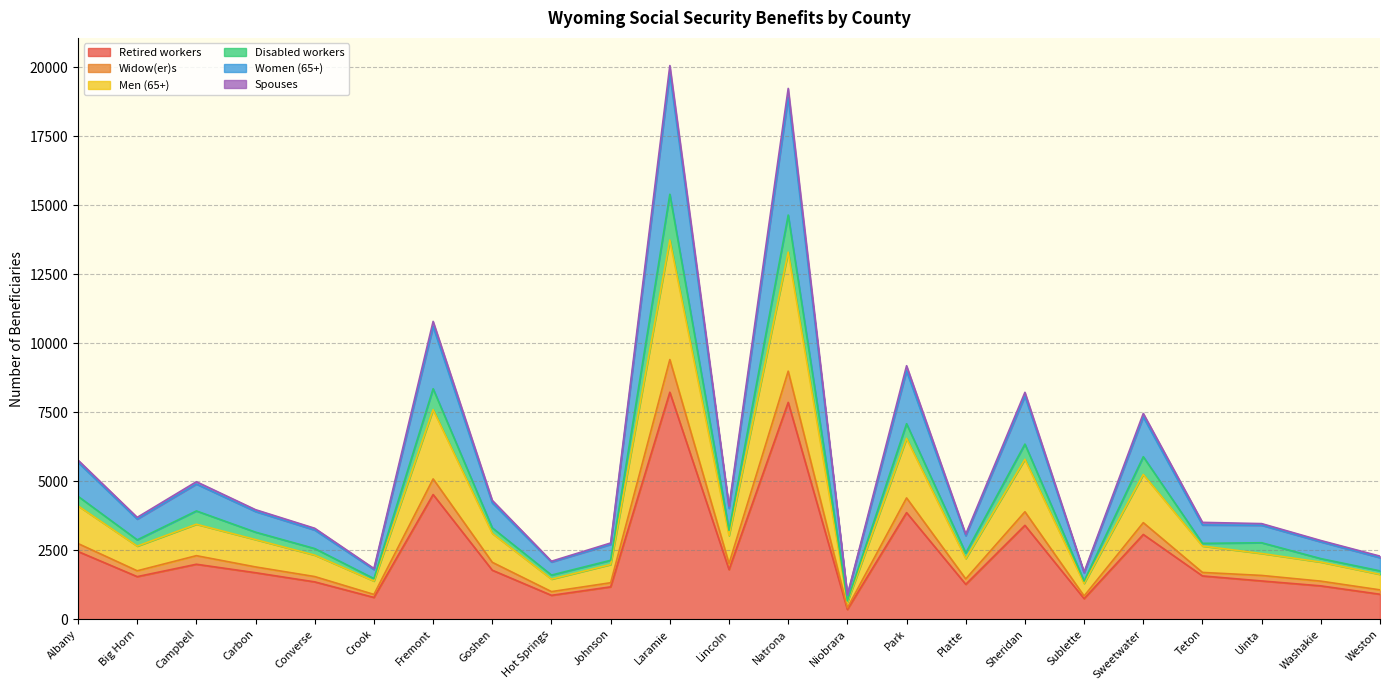

What is the label of the 16th point from the right?

Goshen